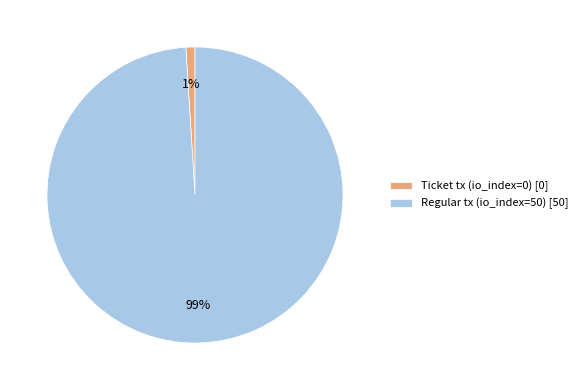

The Ticket tx (io_index=0) [0] slice represents 1% of the pie. True or false?

True